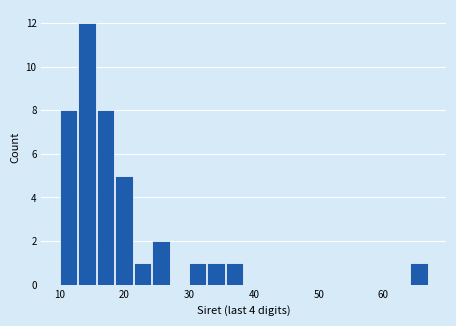

Around what value on the x-axis is the tallest bar? Give the approximate position of its centre, as read against the axis.

14